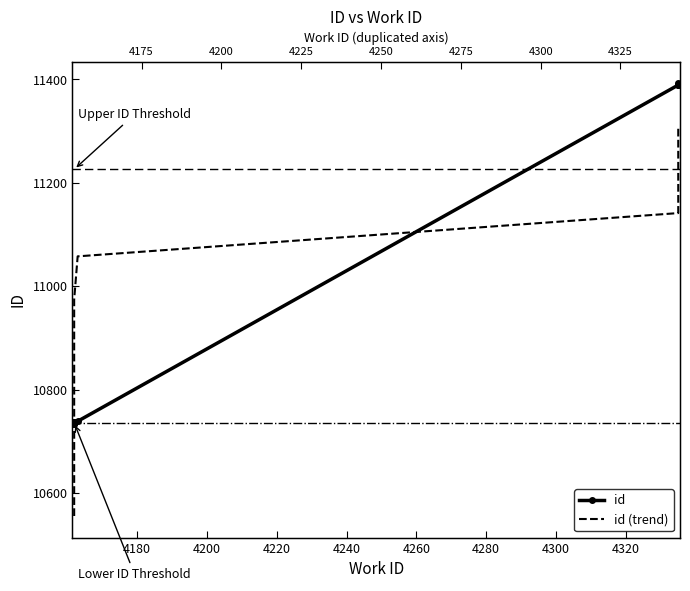

Which series changed the most between 4180 and 4320?

id